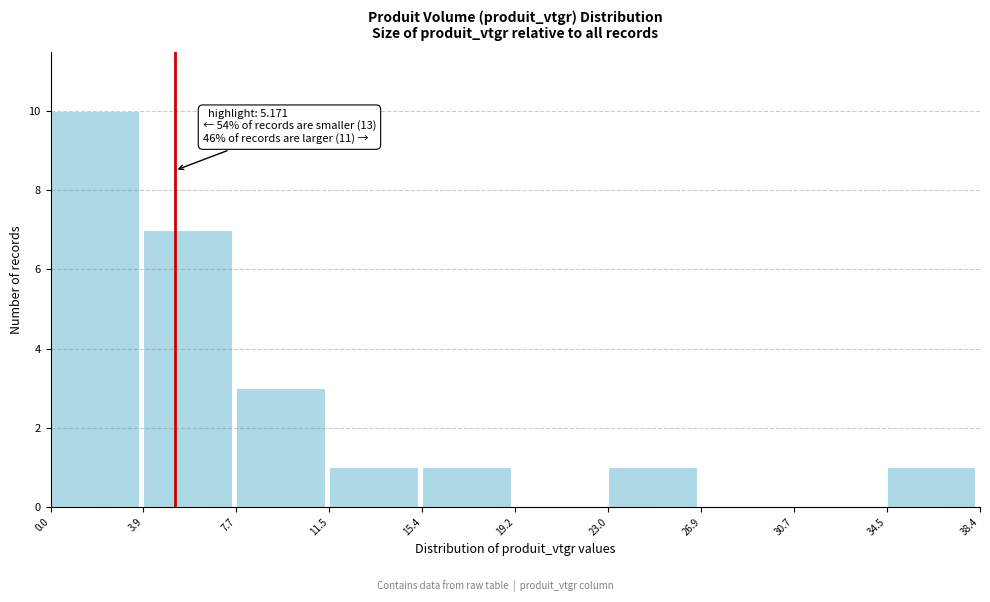

Over which range of the x-axis is the bar tallest?

0.0 to 3.9